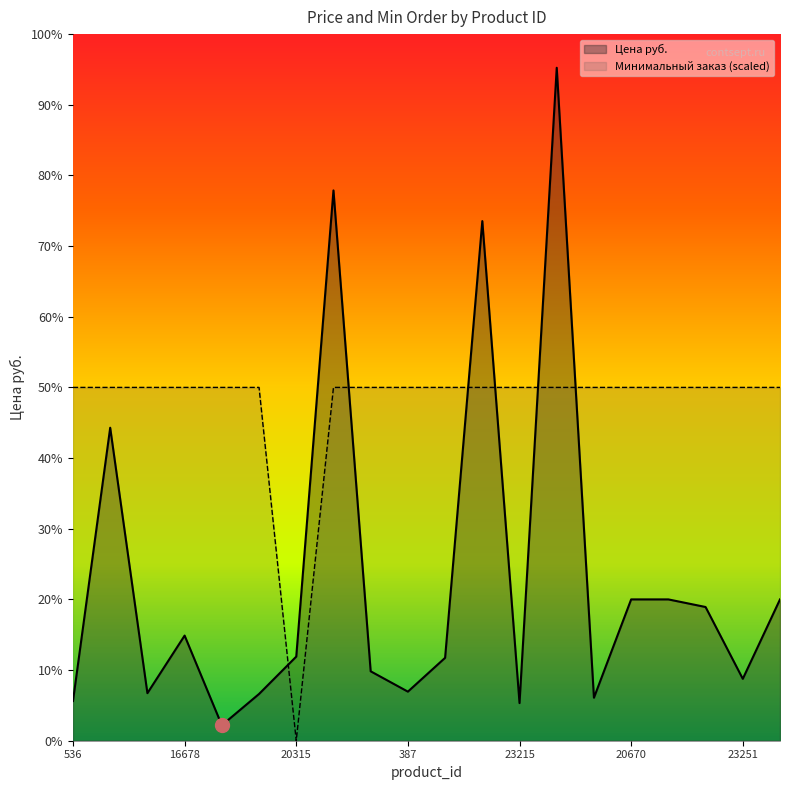

True or false: Минимальный заказ has more than 2 points higher than both neighbors.

False